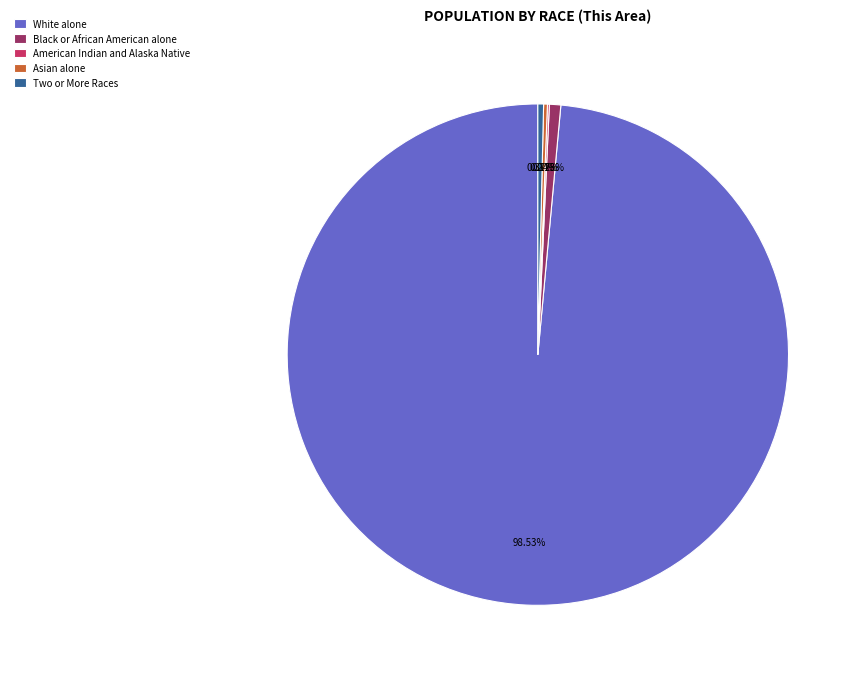

Do Two or More Races and White alone together represent more than half of the pie?

Yes